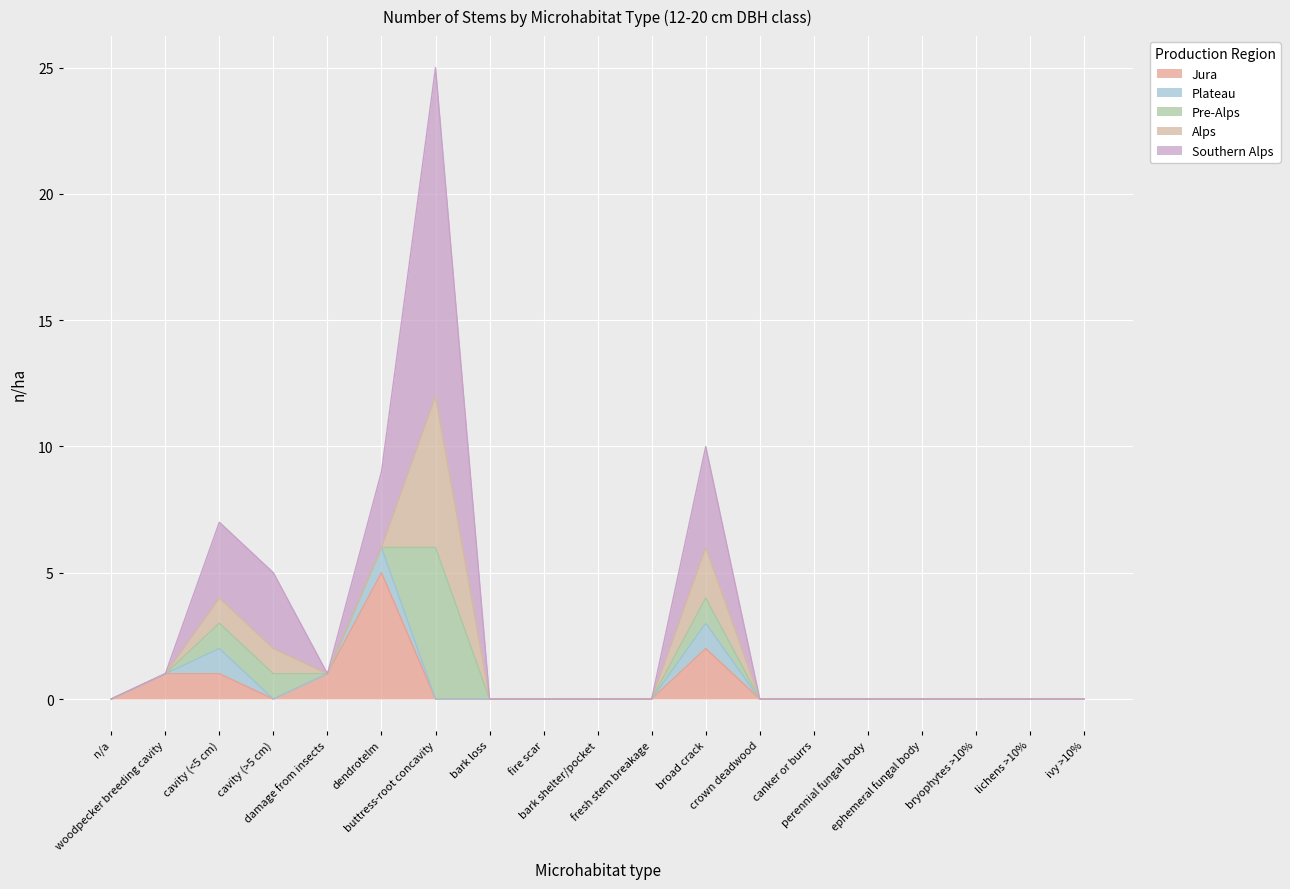

Rank the series at cavity (>5 cm) from highest to lowest value.

Southern Alps, Pre-Alps, Alps, Jura, Plateau